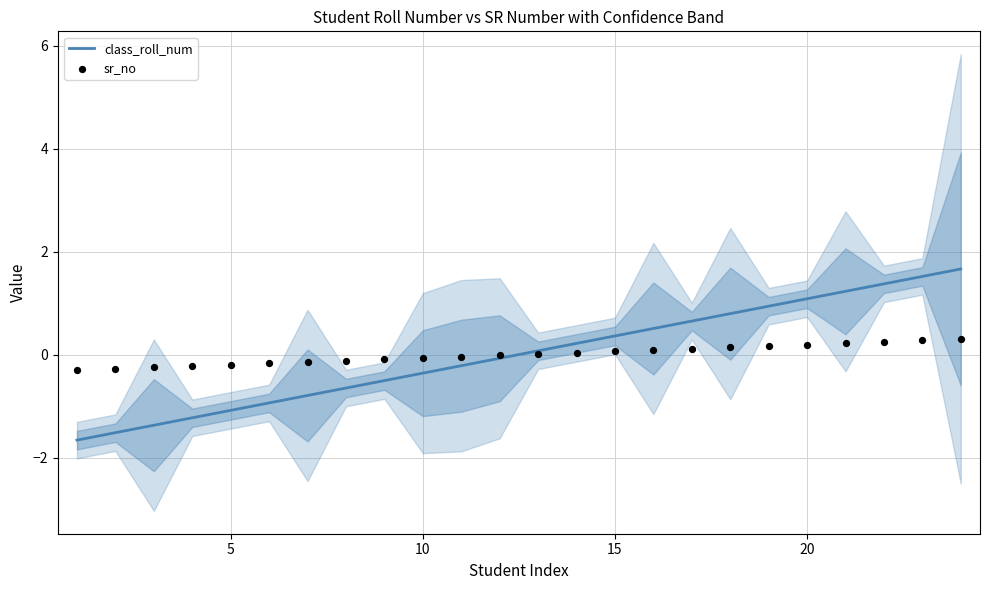

At how many categories does at least one series exceed 0?

12